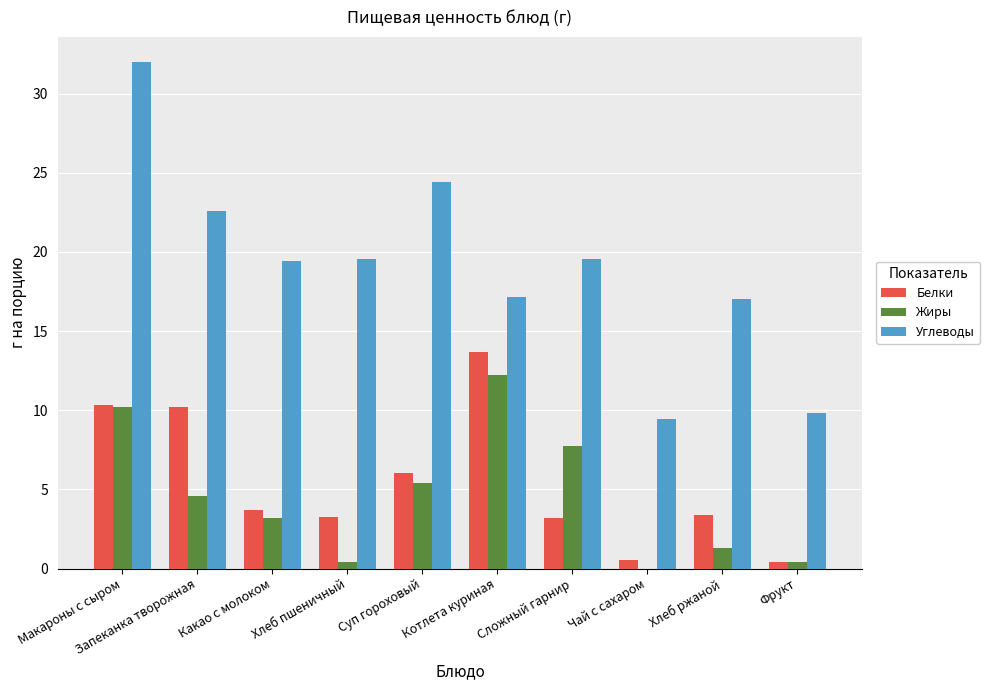

What is the highest value of the Жиры series?

12.2